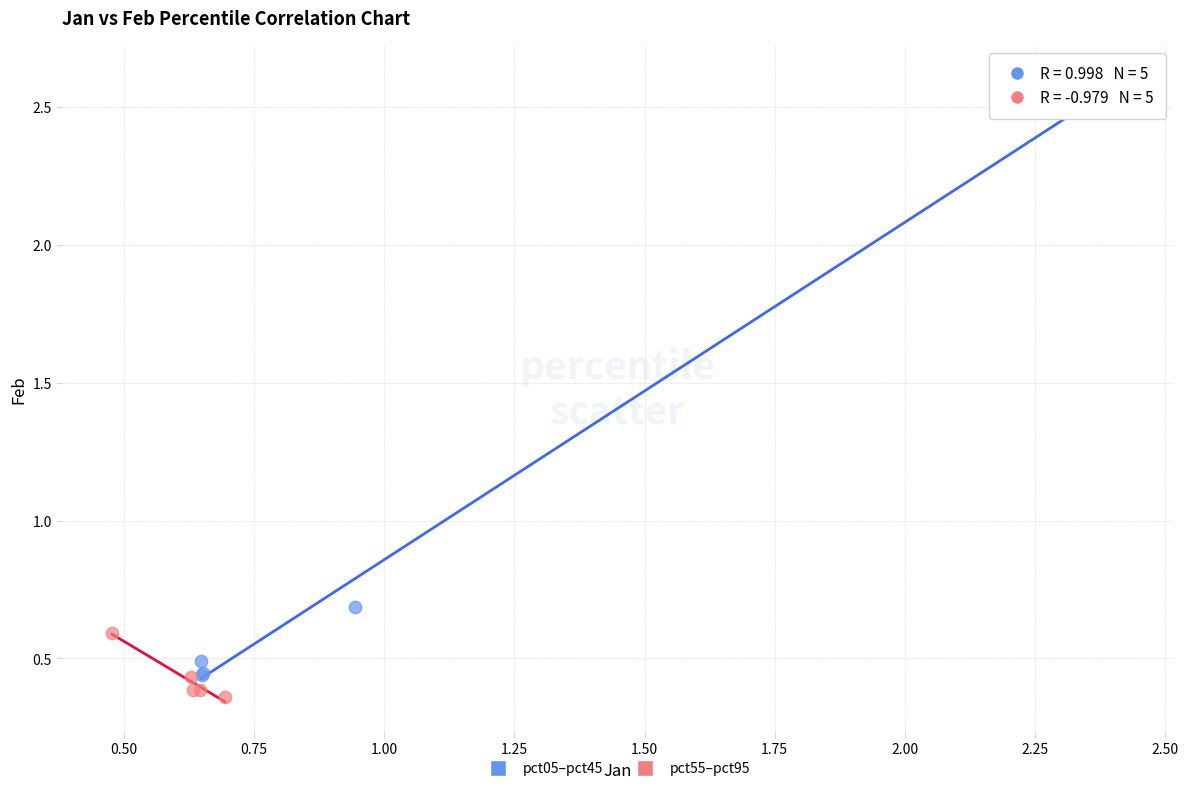

Which series has the widest spread of Y values?

pct05–pct45